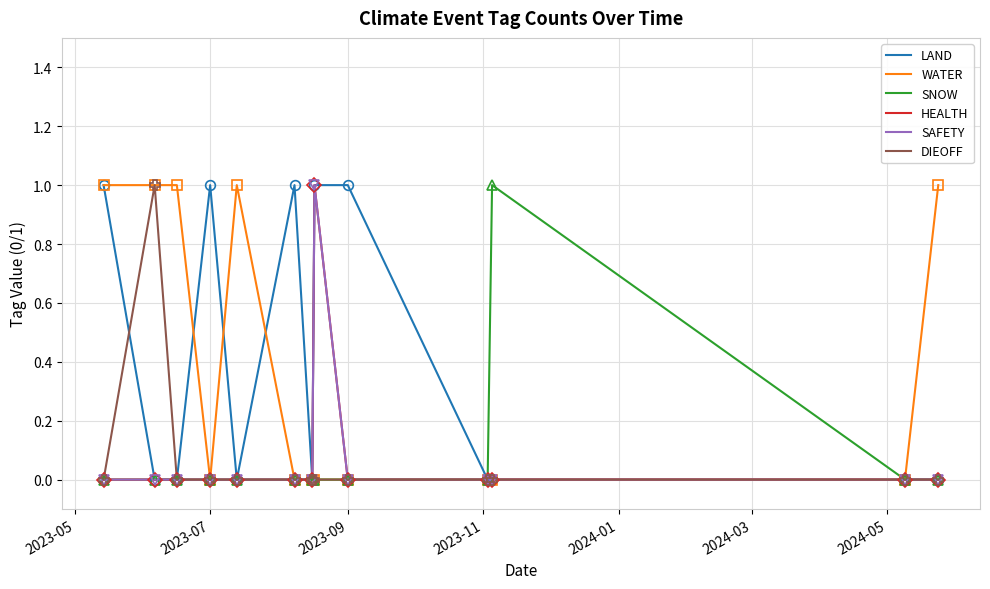

Does the chart display data point markers on the line(s)?

No